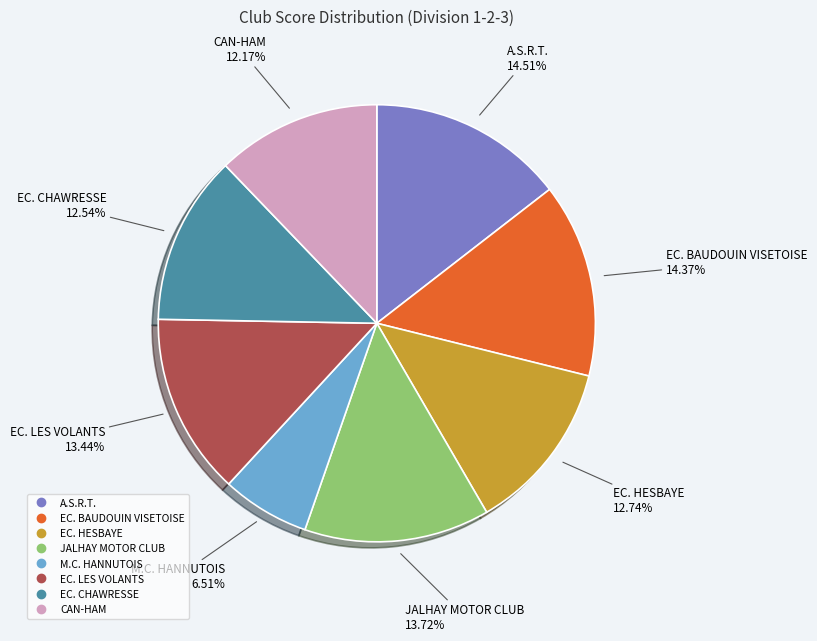

Between A.S.R.T. and EC. CHAWRESSE, which is larger?

A.S.R.T.